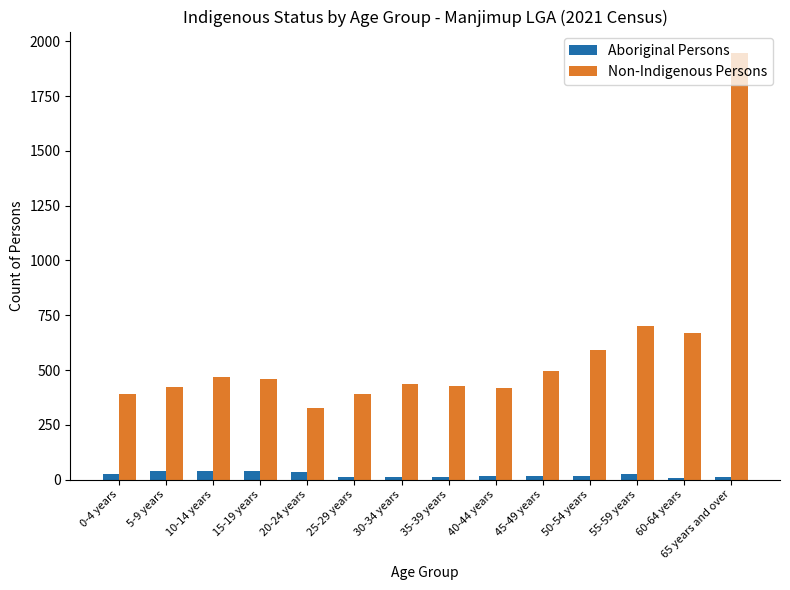

Rank the series by their average value, from highest to lowest.

Non-Indigenous Persons, Aboriginal Persons